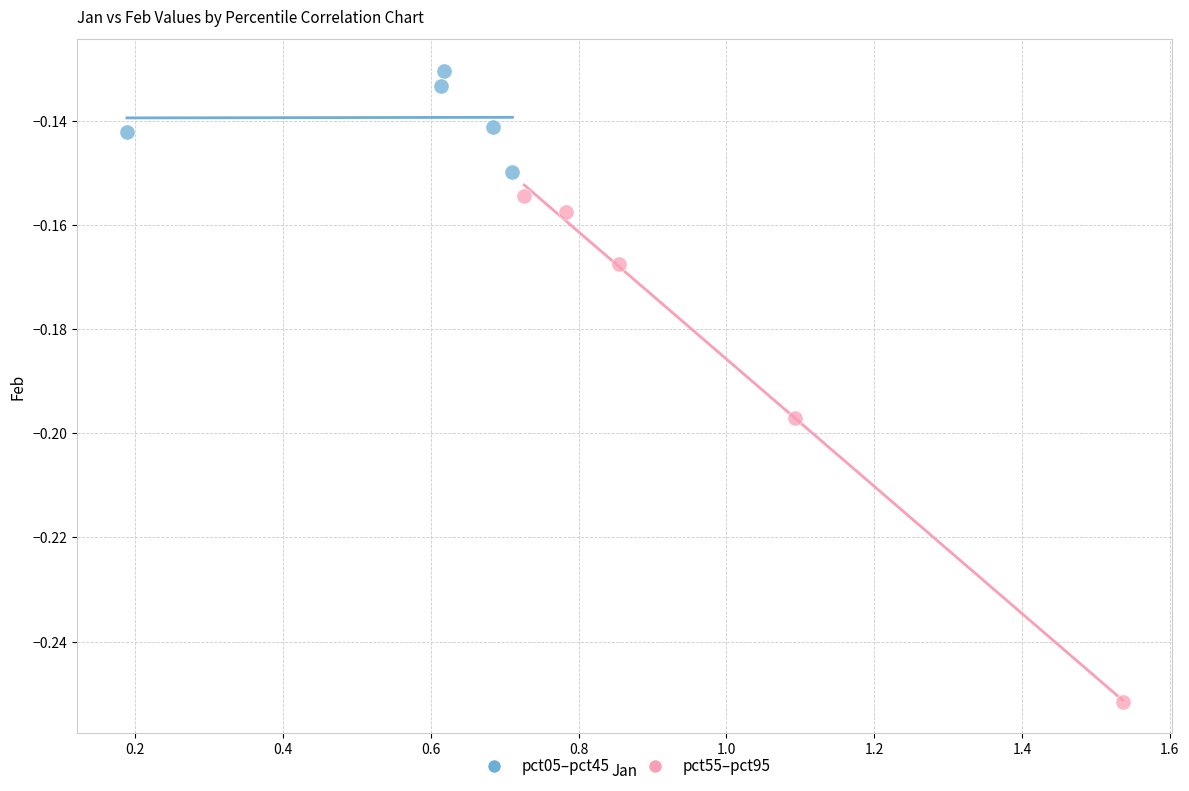

What are all the series names shown in the legend?

pct05–pct45, pct55–pct95